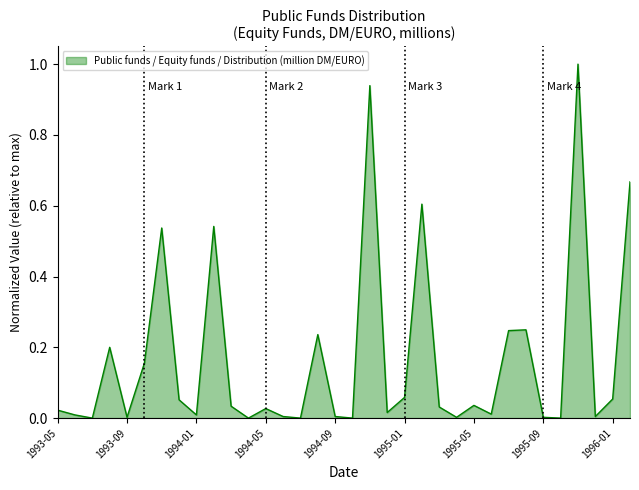

What is the greatest value displayed?

1.0